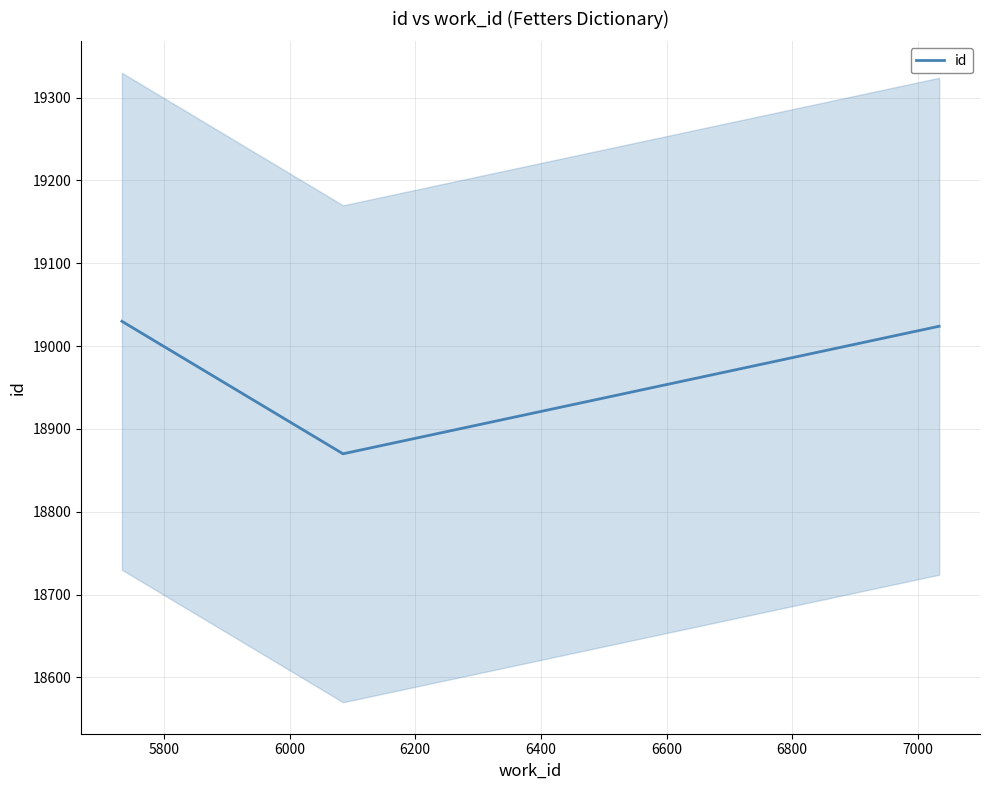

What is the maximum value for id?

19030